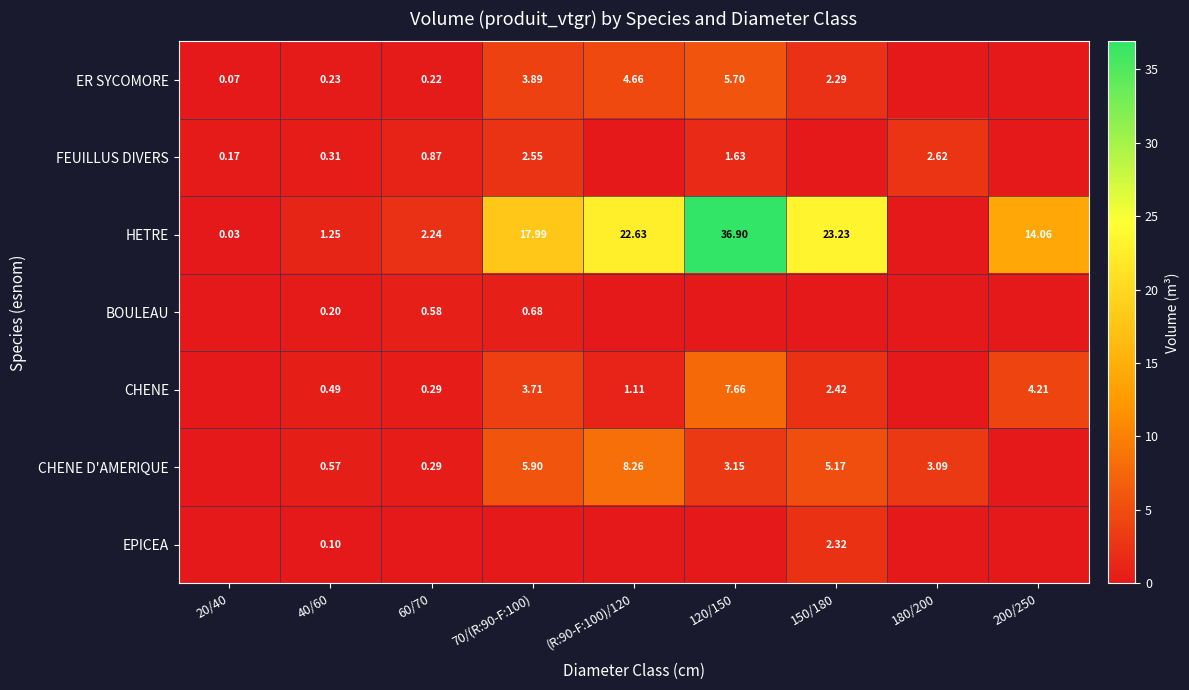

What is the difference between the highest and lowest values at 70/(R:90-F:100)?

18.0